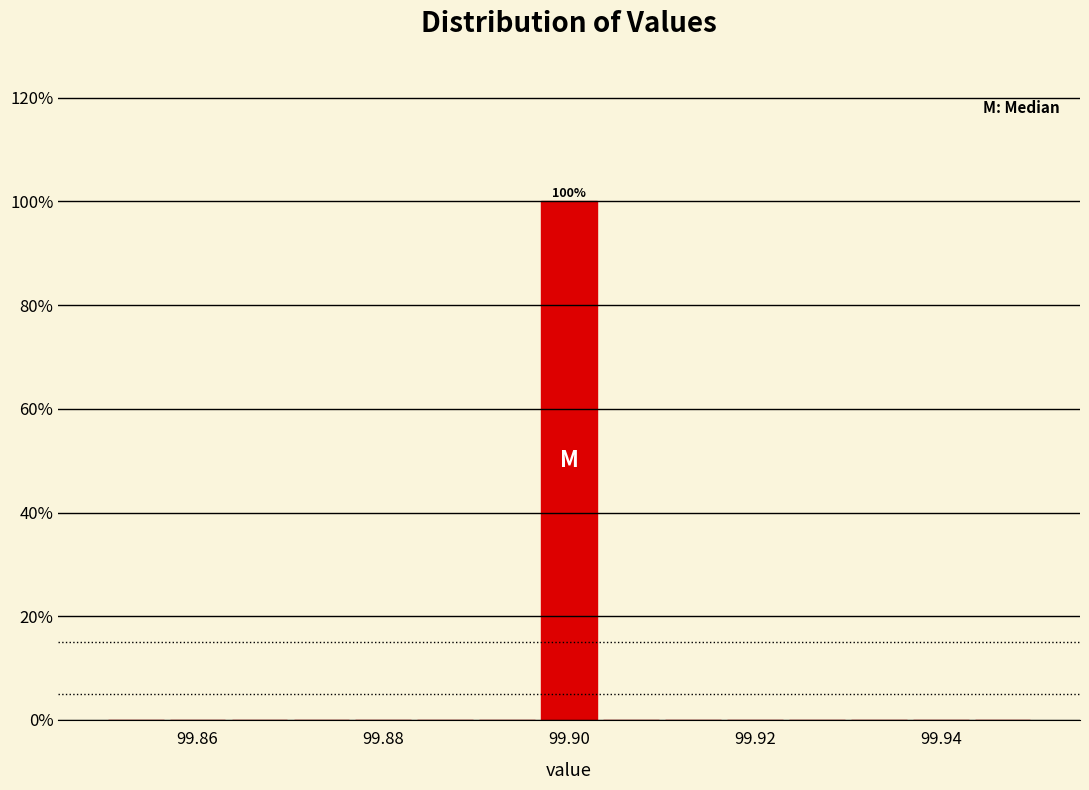

Read against the x-axis, roughly where is the centre of the tallest bar?

99.900